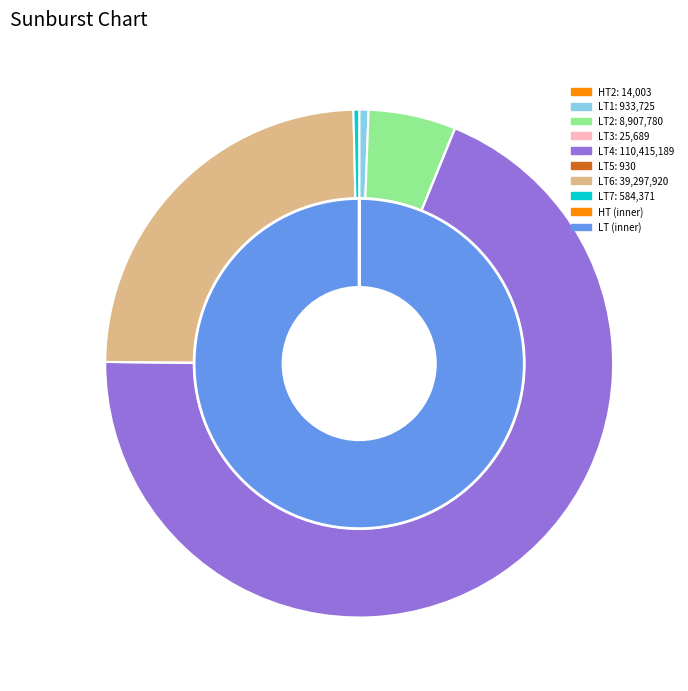

How many slices are in this pie chart?

8